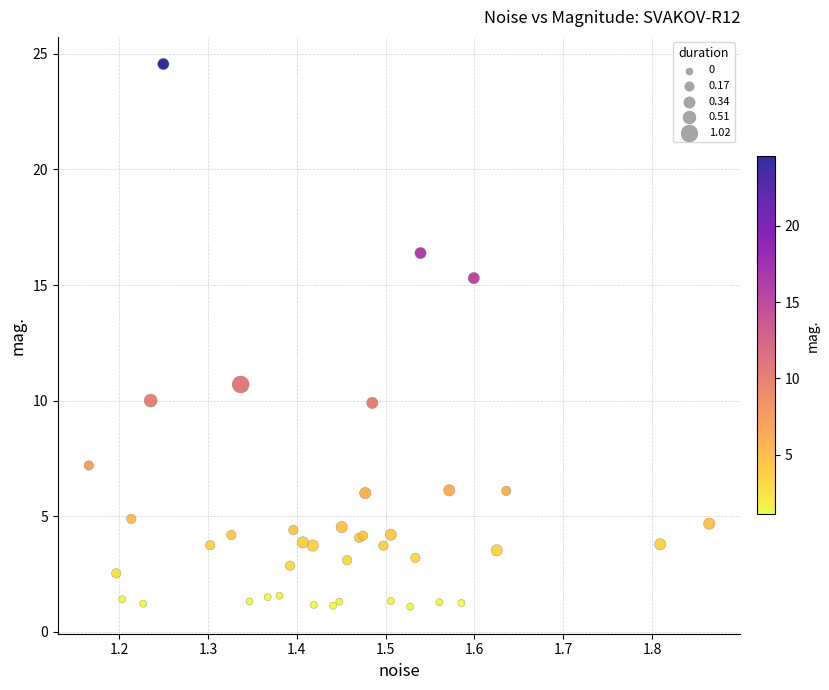

What Y value in the scatter plot is closest to 12?

10.7